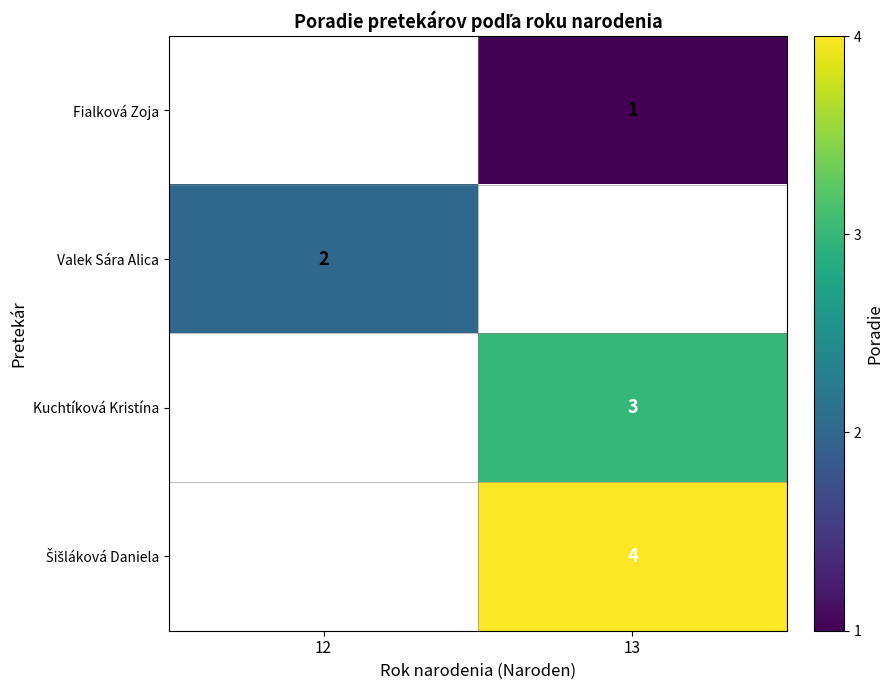

The Fialková Zoja series shows 1 at 13. True or false?

True